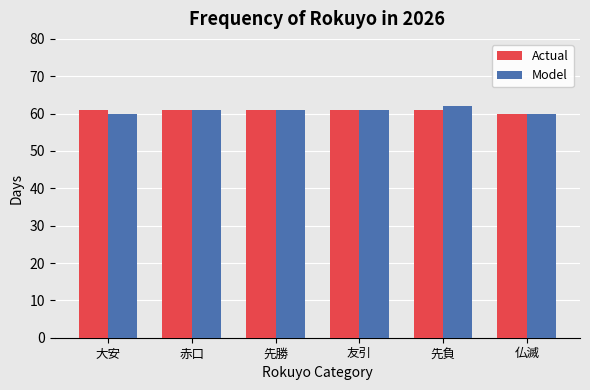

What is the difference between the second highest and minimum values in the Actual series?

1